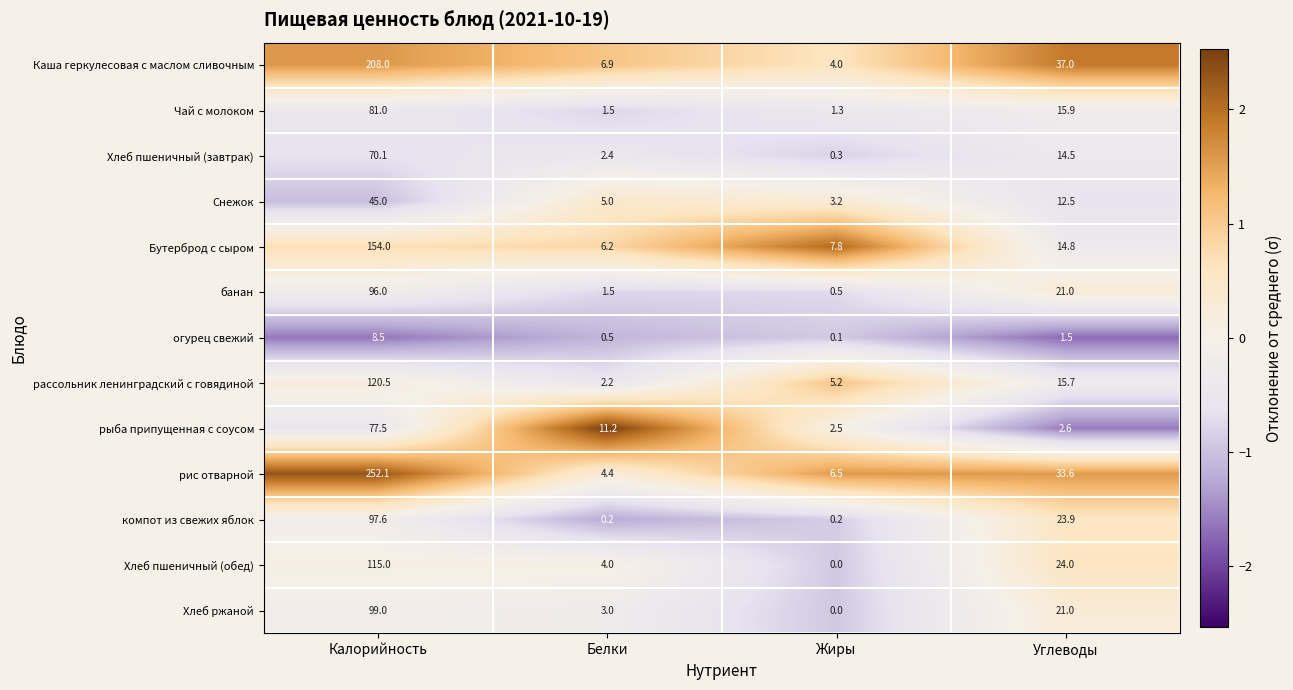

Which series has the largest total across all categories?

рис отварной